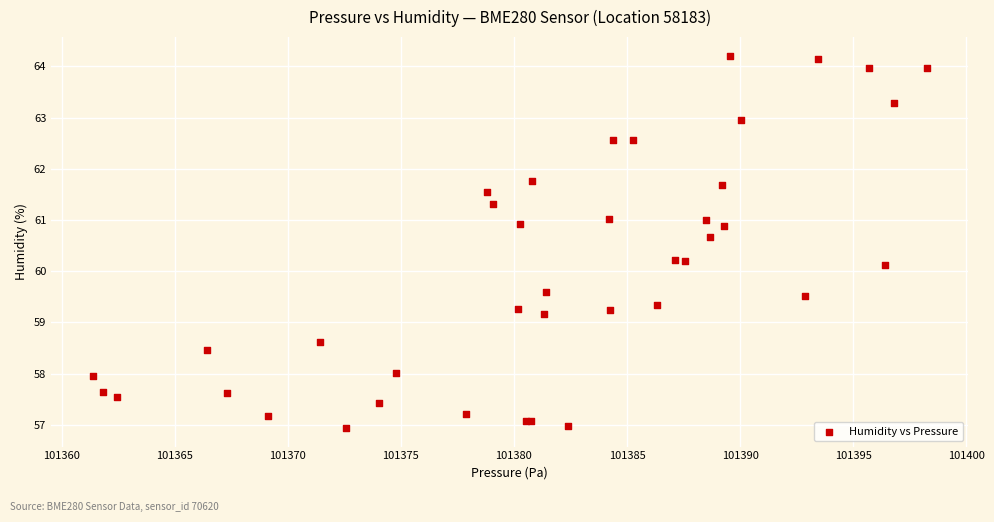

What Y value in the scatter plot is closest to 60?

60.1